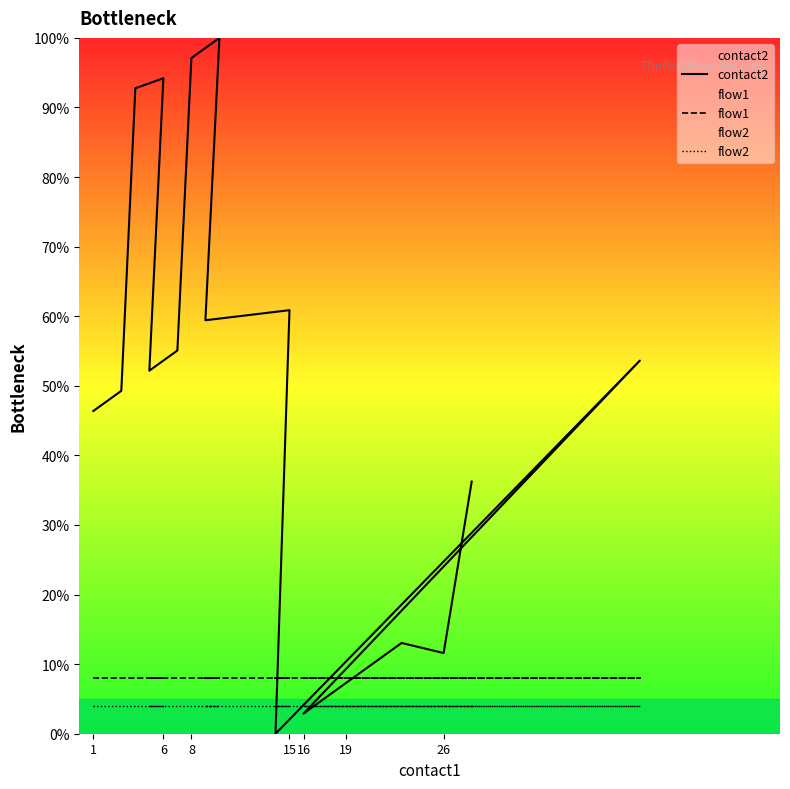

After their last crossing, which series has the higher values: flow1 or contact2?

contact2